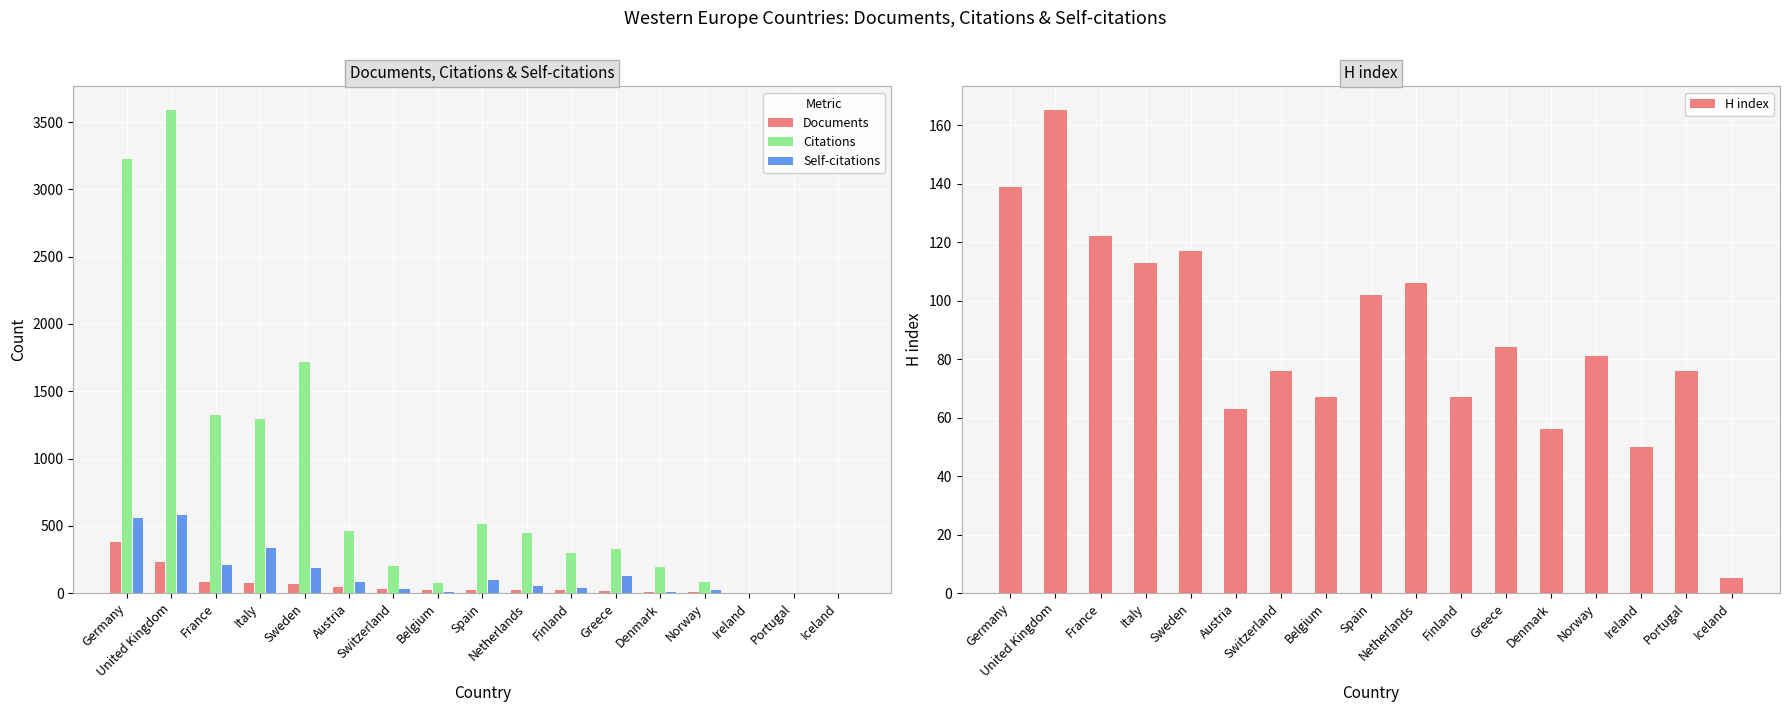

What is the difference between the second highest and second lowest values in the Documents series?

228